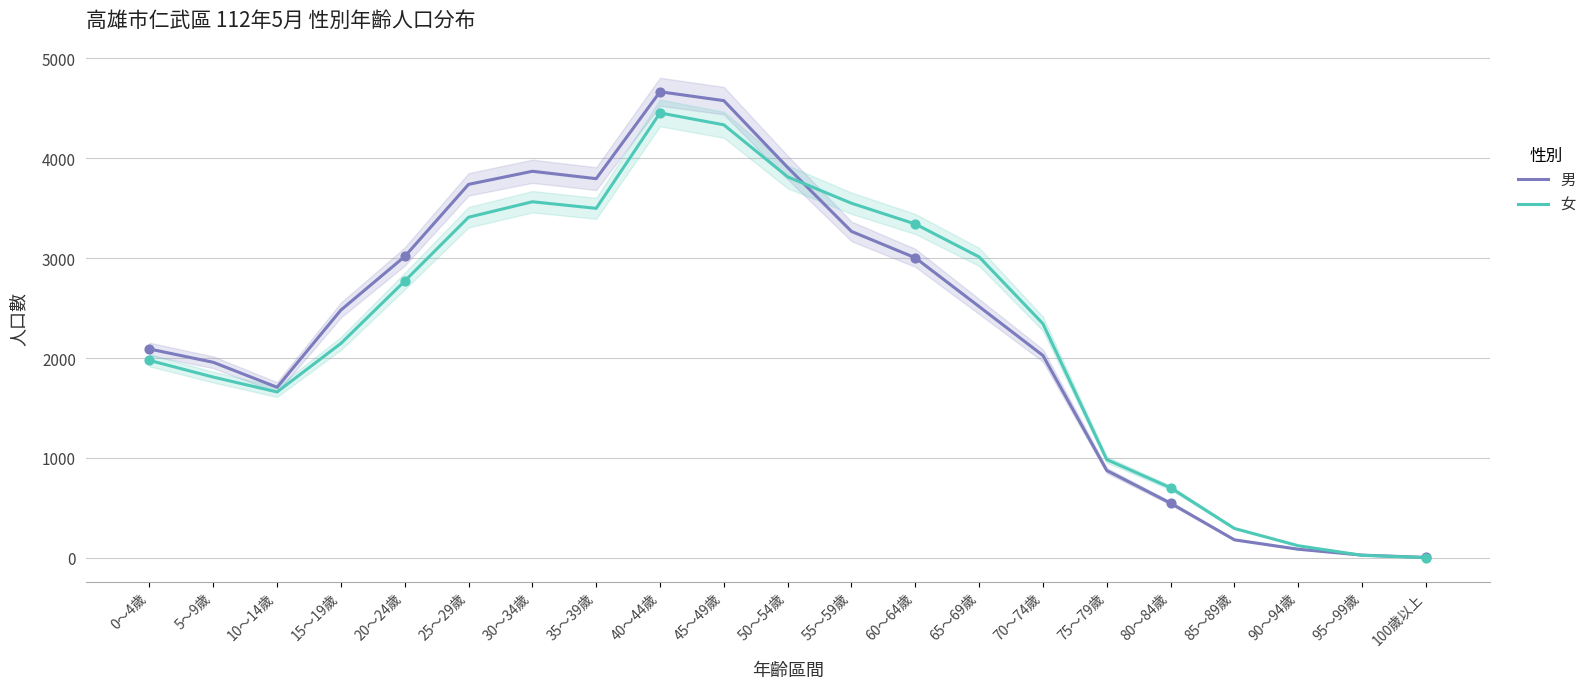

Which series has the widest spread of Y values?

男